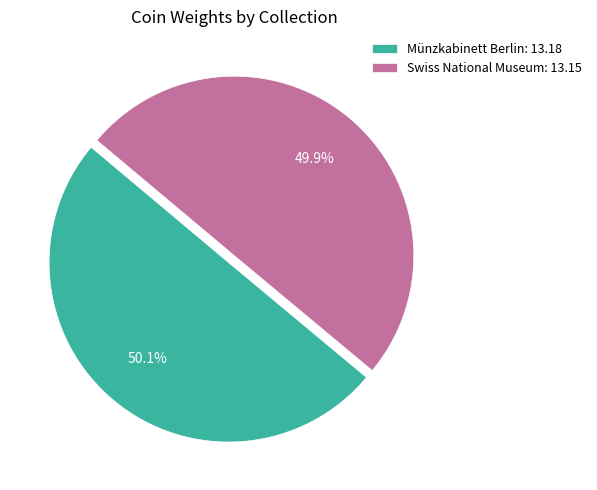

How many segments does this pie chart have?

2